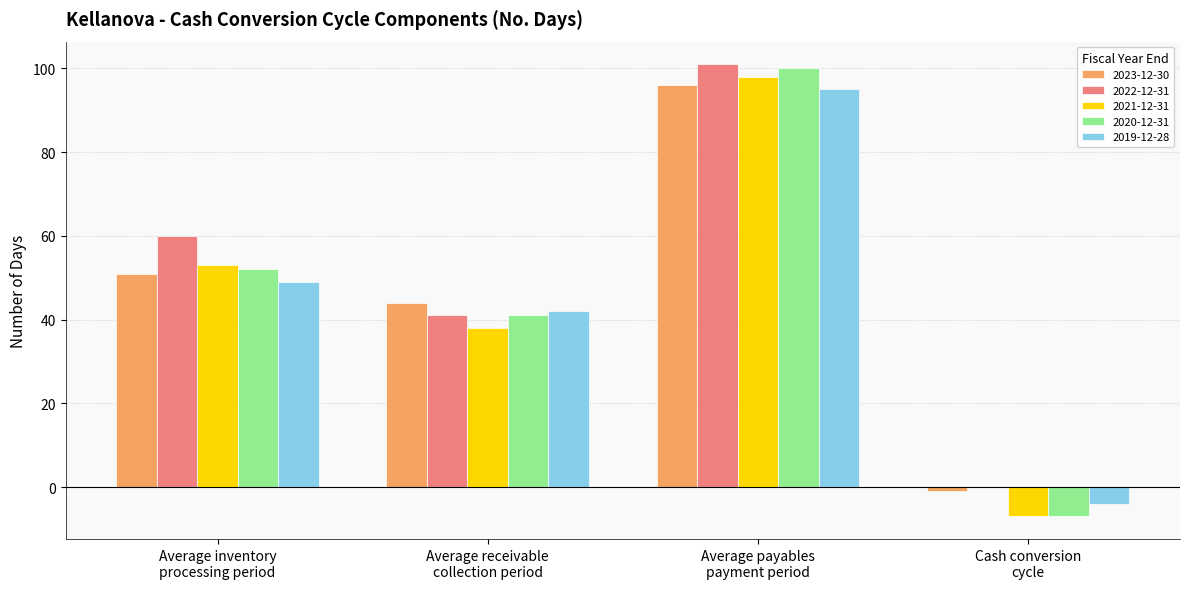

The value of 2023-12-30 at Average inventory
processing period is 33. True or false?

False